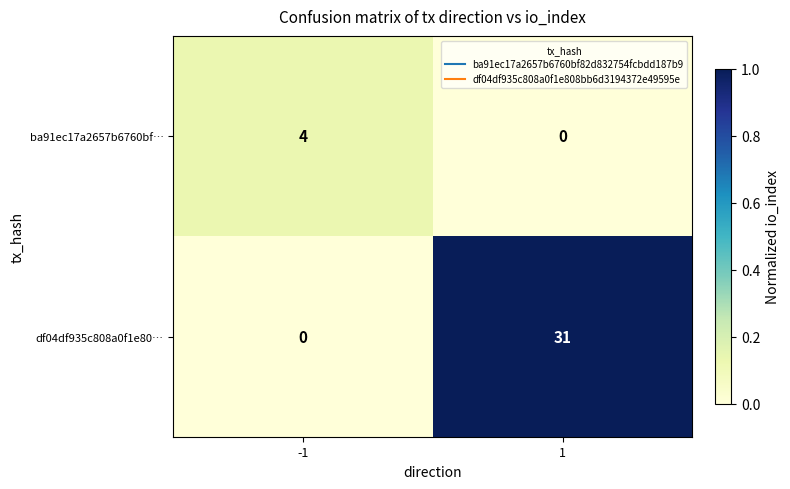

What is the difference between the ba91ec17a2657b6760bf… values at 1 and -1?

4